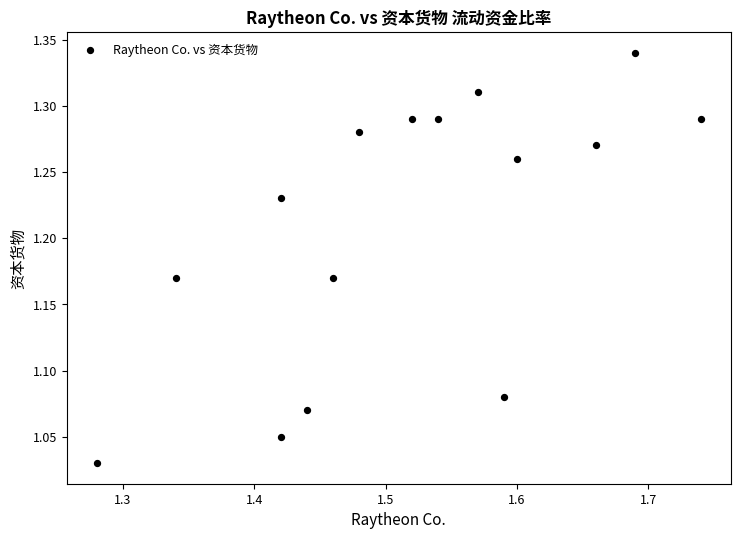

What is the range of X values (max minus min)?

0.5